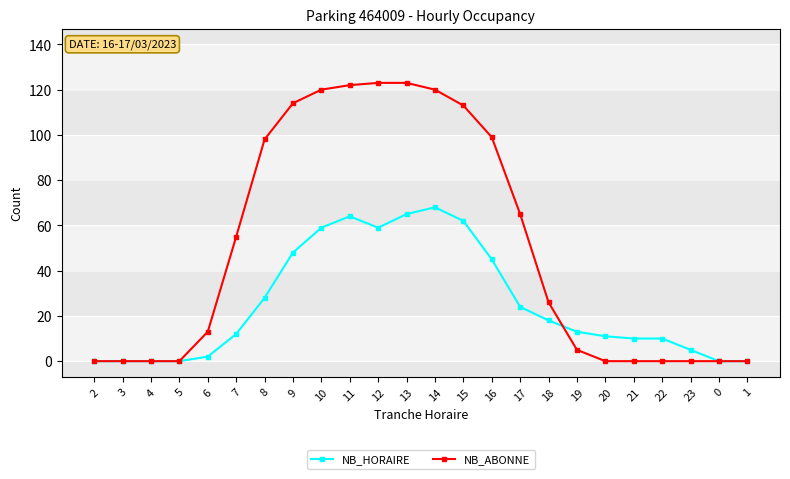

What is the label of the 15th point from the right?

11